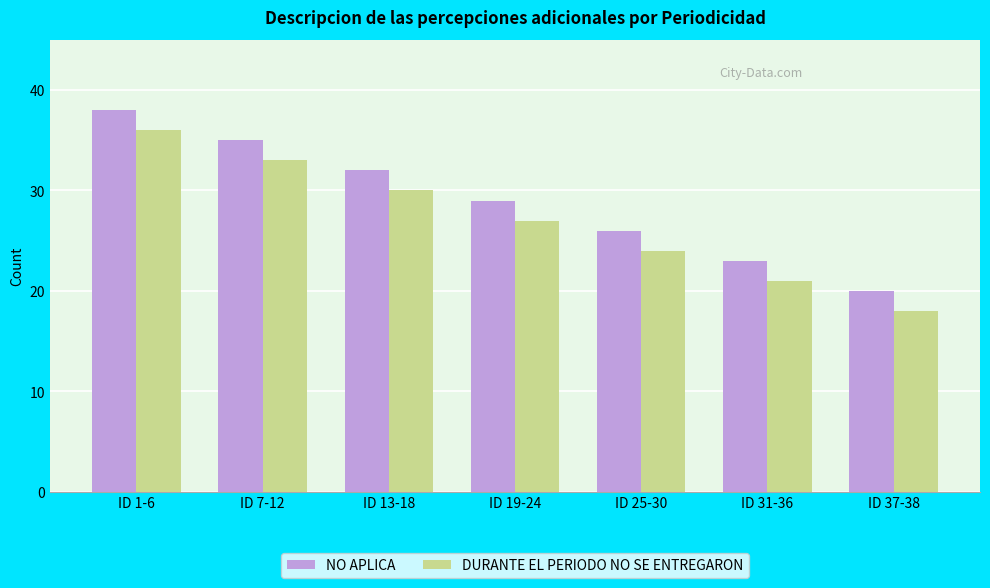

List the series in order of their peak value, lowest first.

DURANTE EL PERIODO NO SE ENTREGARON, NO APLICA